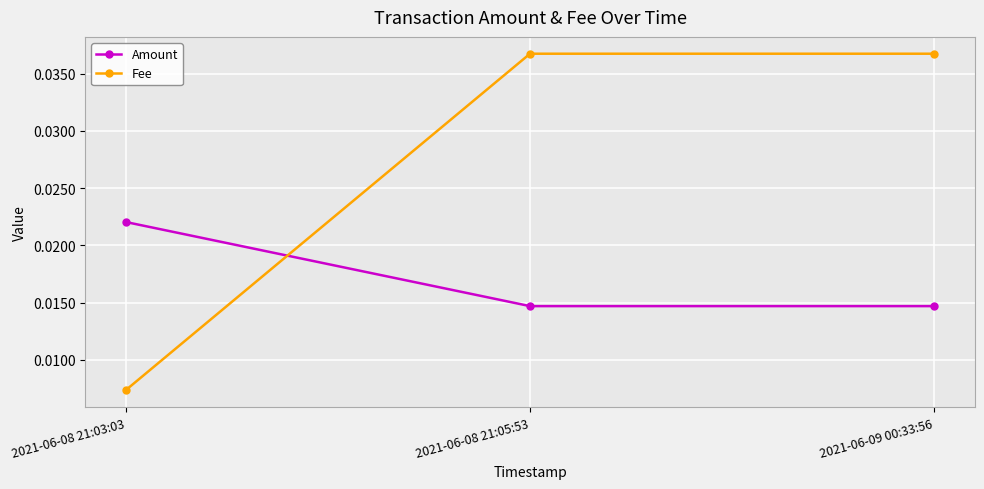

The Fee series shows 0.1 at 2021-06-08 21:05:53. True or false?

False